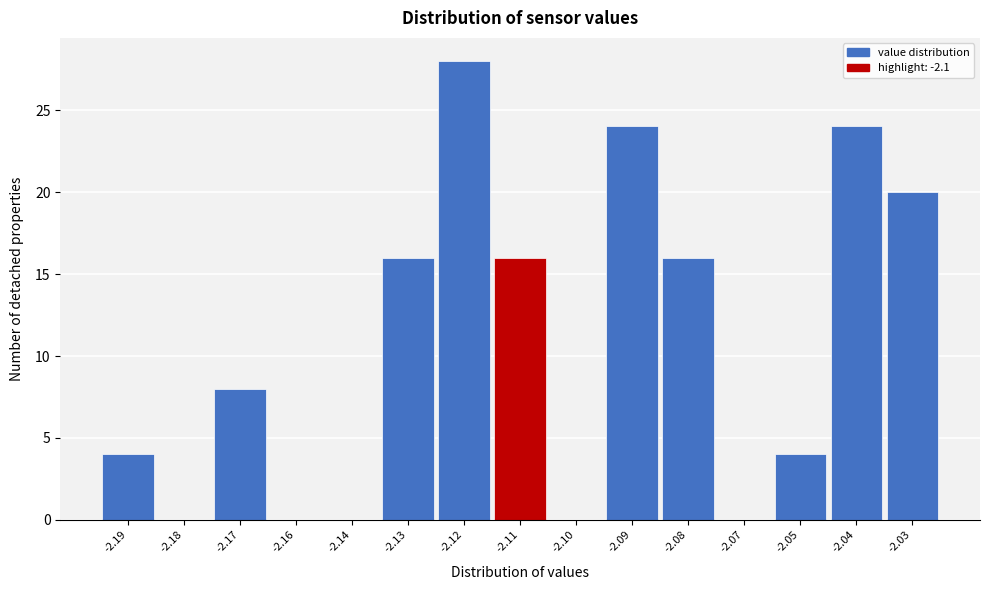

Reading left to right, extract all data points from this chart.

-2.19=4	-2.18=0	-2.17=8	-2.16=0	-2.14=0	-2.13=16	-2.12=28	-2.11=16	-2.10=0	-2.09=24	-2.08=16	-2.07=0	-2.05=4	-2.04=24	-2.03=20